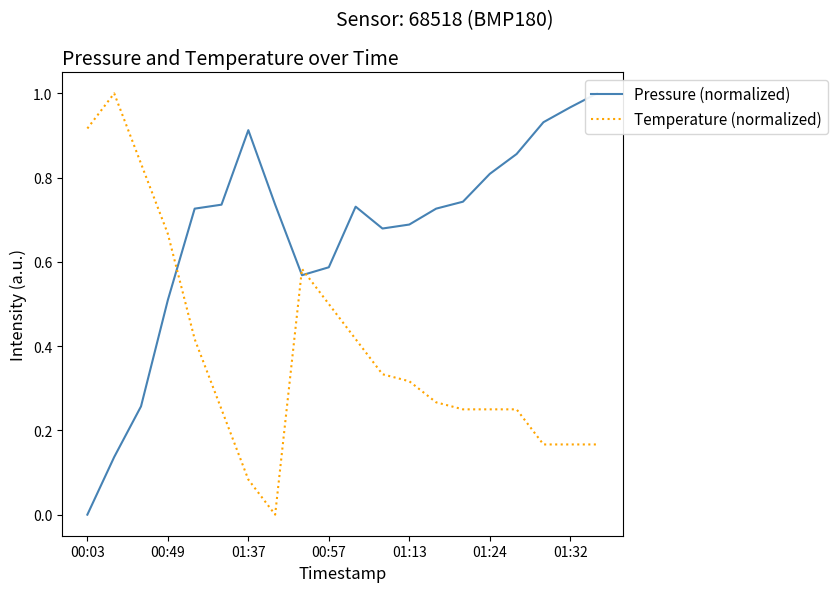

What is the value of the Temperature (normalized) point at the 19th from the left?

0.2